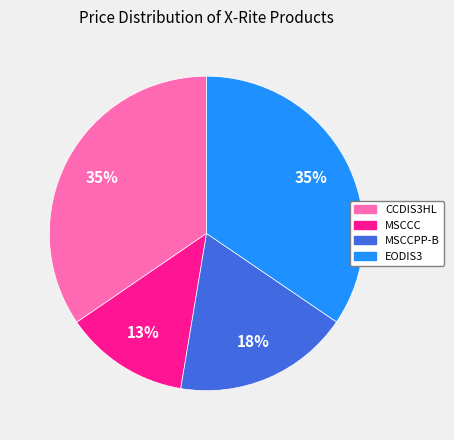

To the nearest percent, what portion does MSCCPP-B represent?

18%